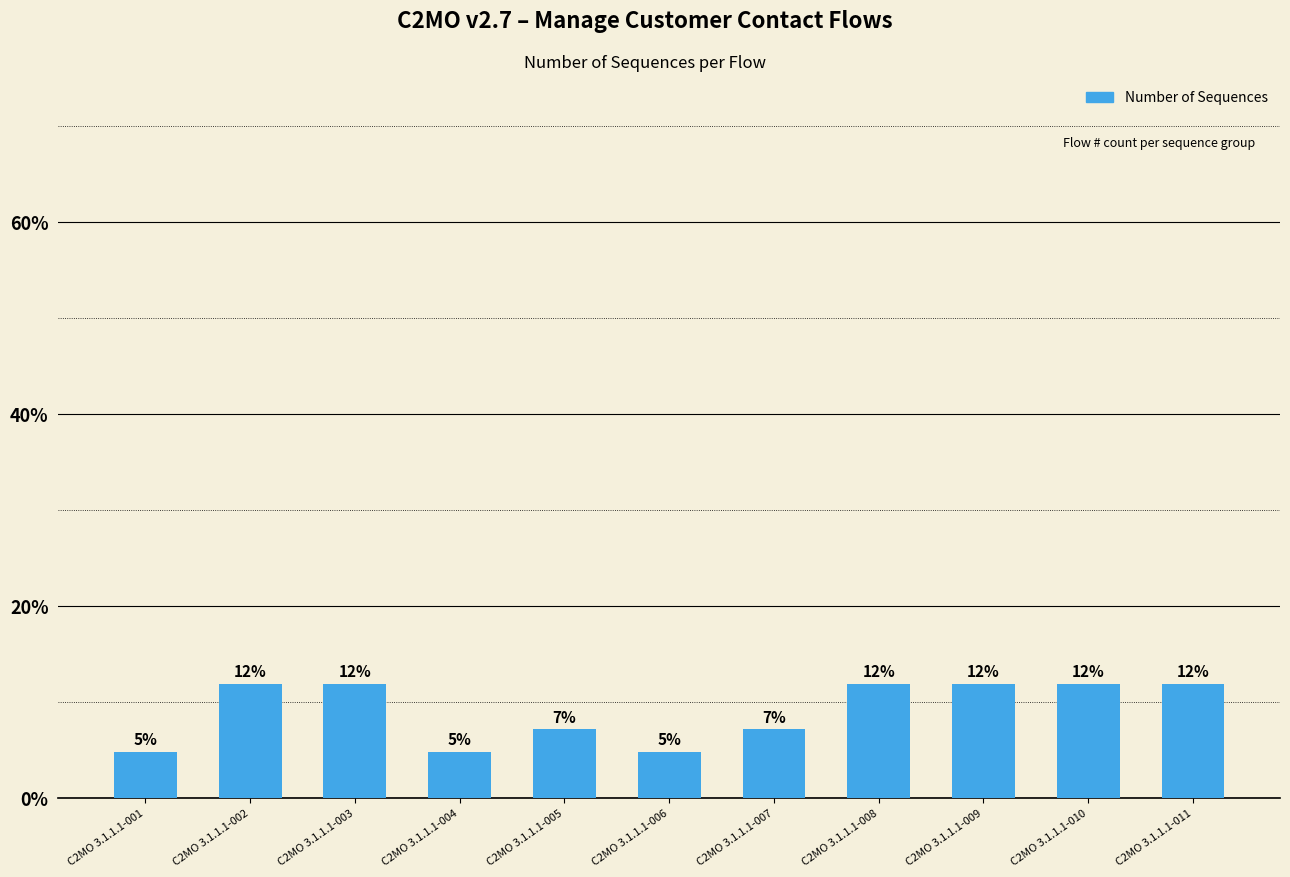

What is the maximum value shown in the chart?

11.9